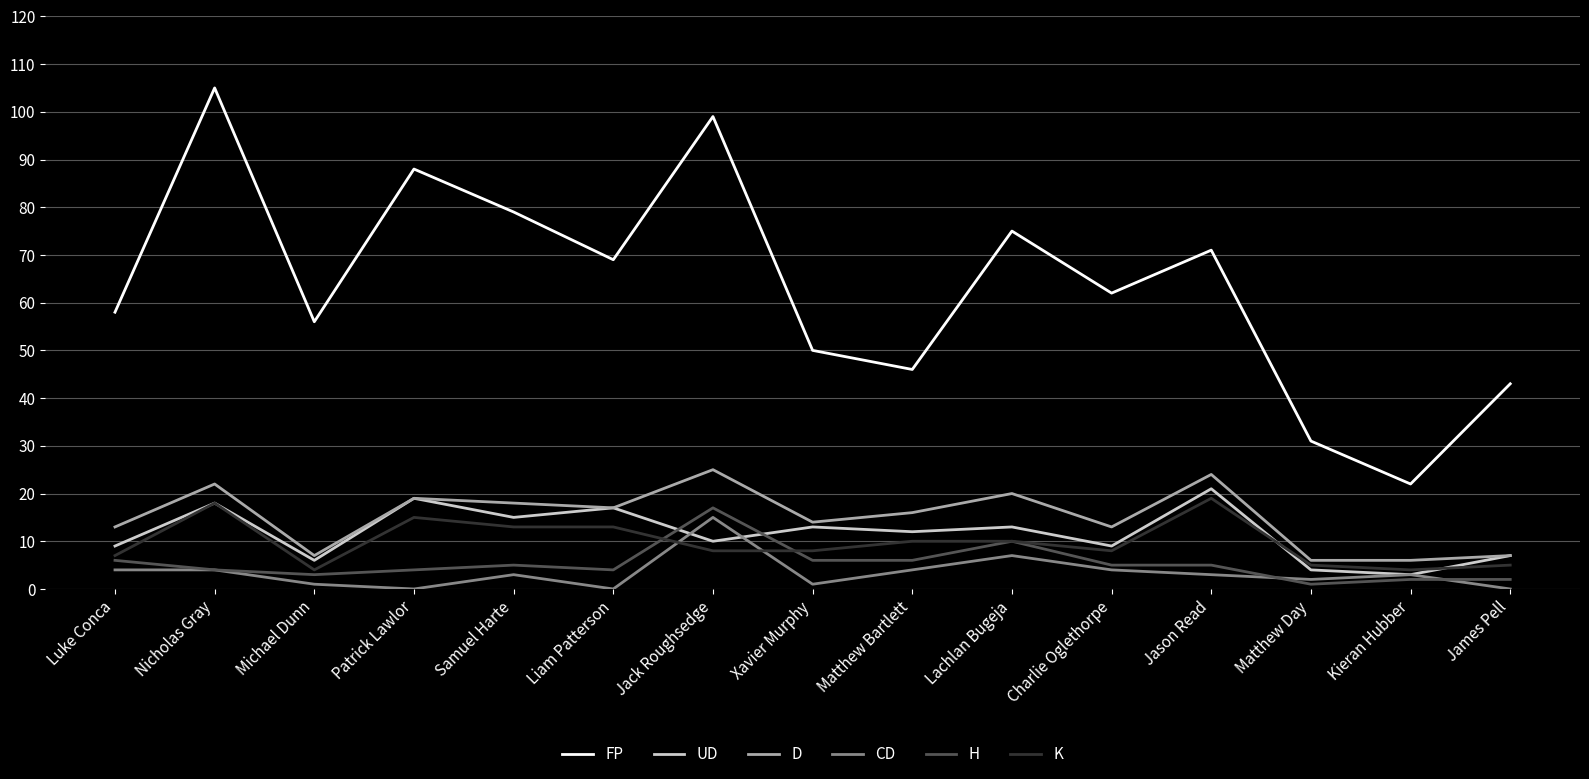

Is the value of UD at Samuel Harte greater than the value of D at Samuel Harte?

No